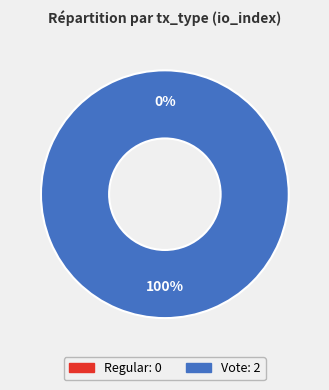

What is the total percentage of Regular and Vote?

100.0%